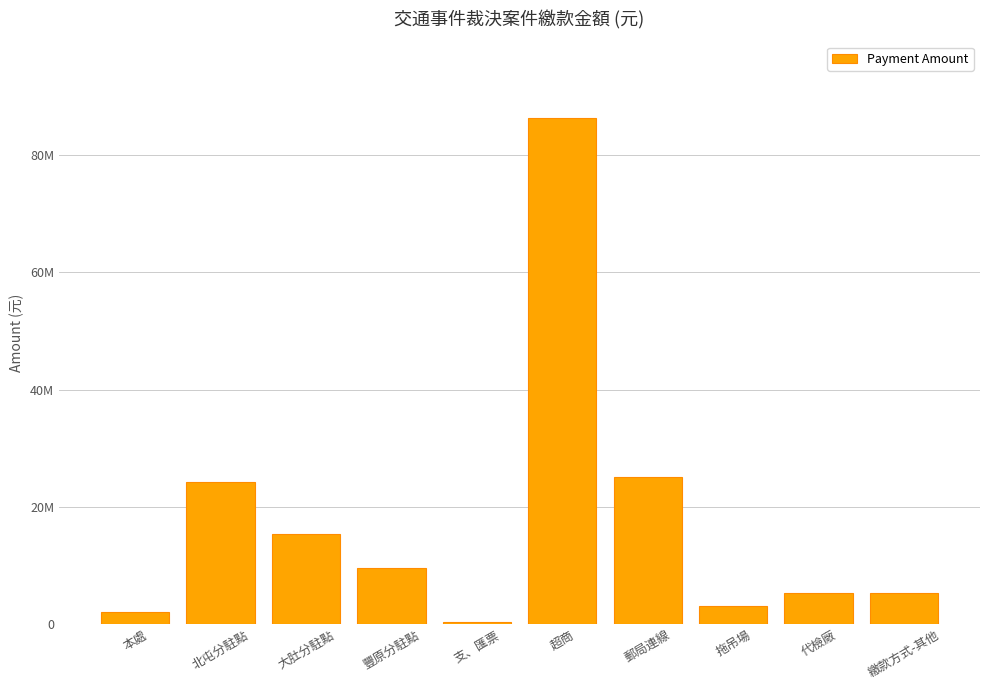

What is the value of the 9th bar from the left?

5243400